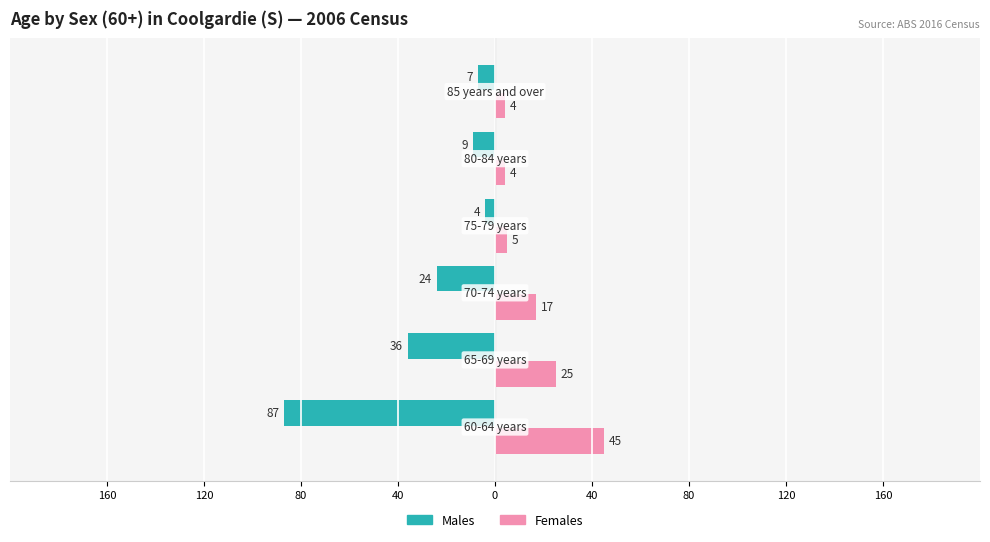

What are all the series names shown in the legend?

Males, Females